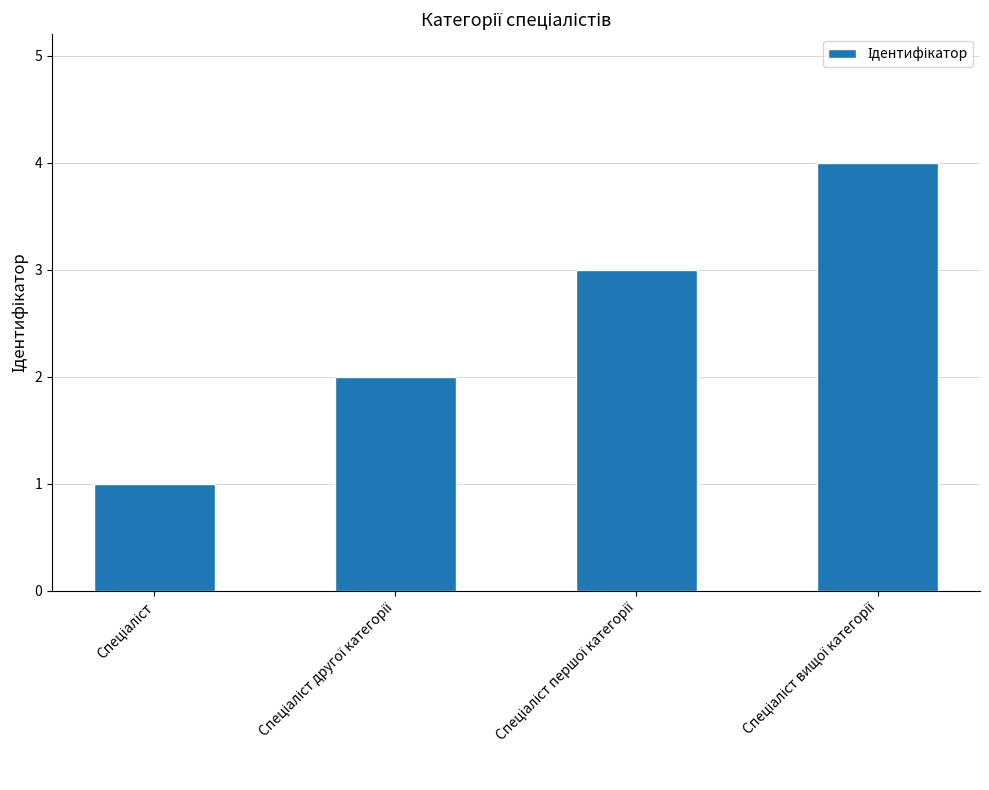

What is the value of the 3rd bar from the left?

3